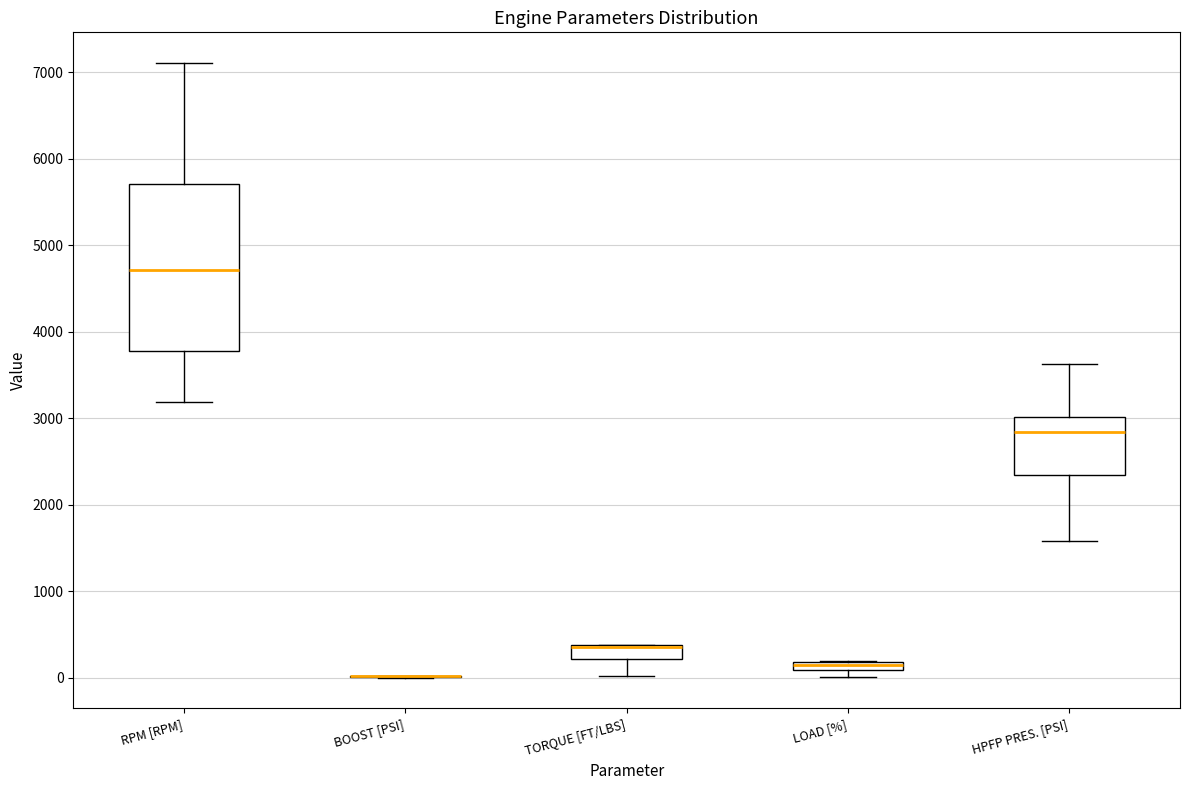

Where does the lower whisker of the box for HPFP PRES. [PSI] end on the y-axis? The values are not printed on the chart, so give them approximately, as read against the axis.

1600